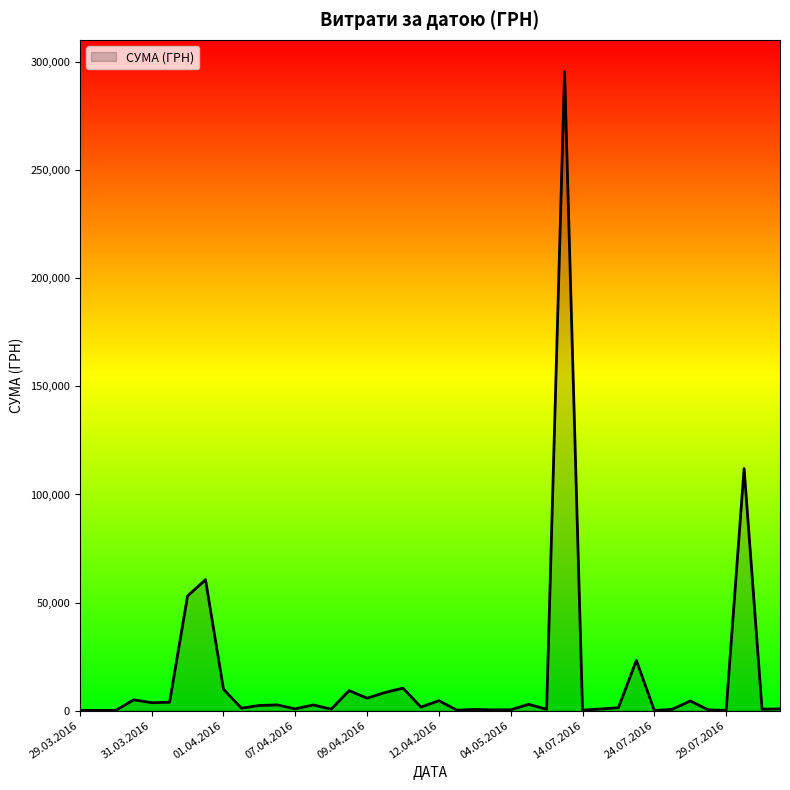

Does the chart display data point markers on the line(s)?

No